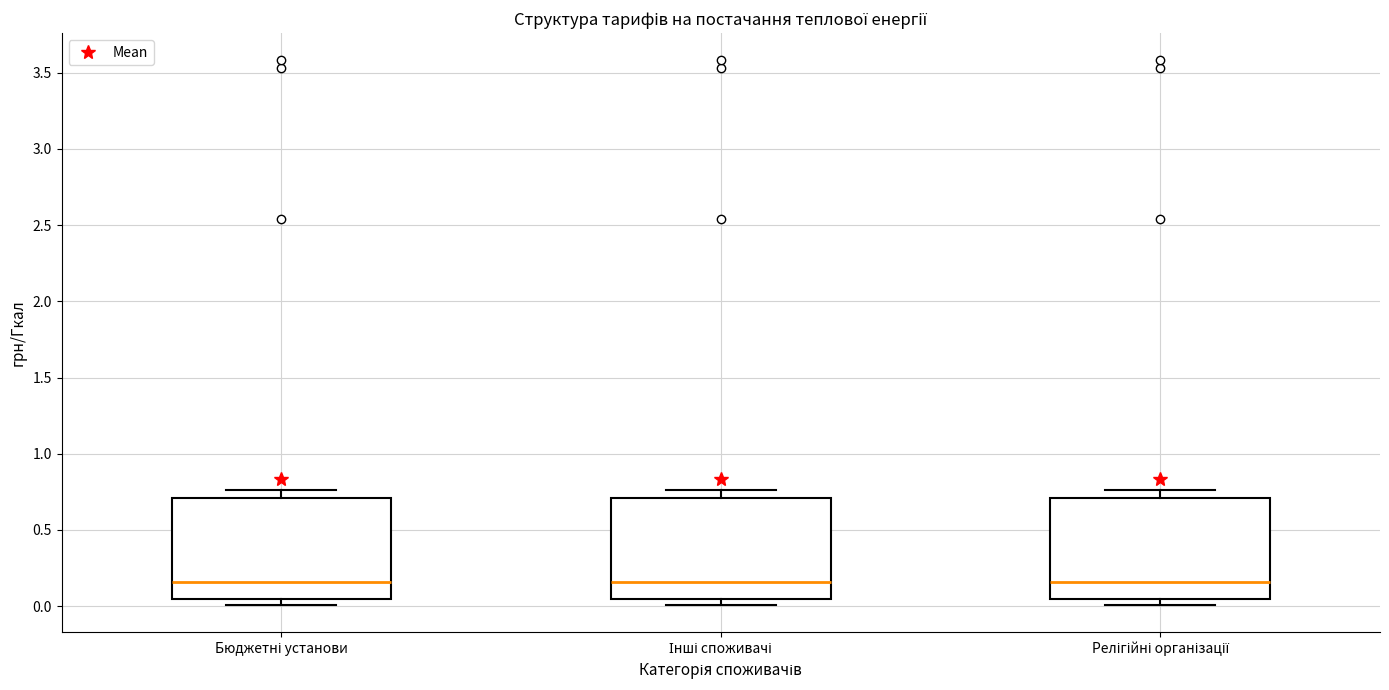

Where does the upper whisker of the box for Релігійні організації end on the y-axis? The values are not printed on the chart, so give them approximately, as read against the axis.

0.75